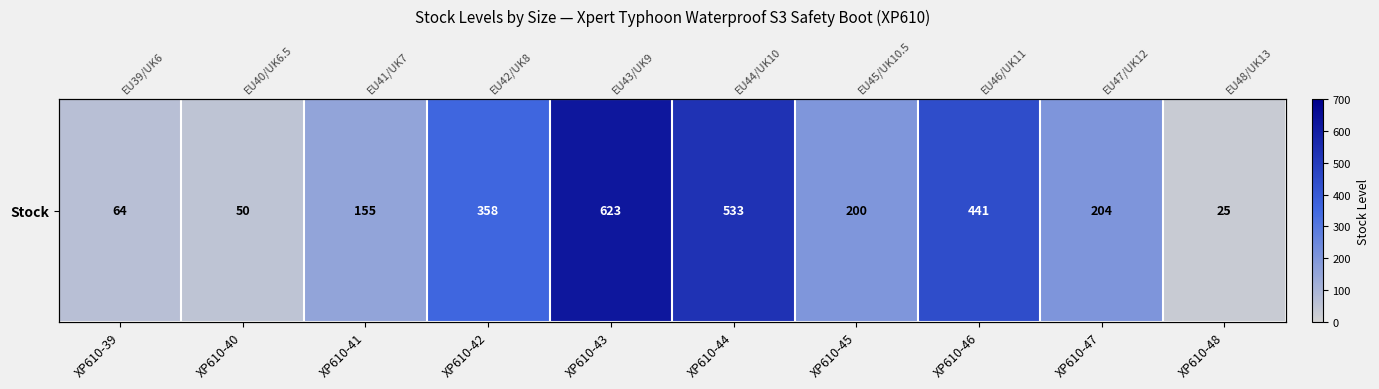

List the labels in order of value, smallest first.

XP610-48, XP610-40, XP610-39, XP610-41, XP610-45, XP610-47, XP610-42, XP610-46, XP610-44, XP610-43